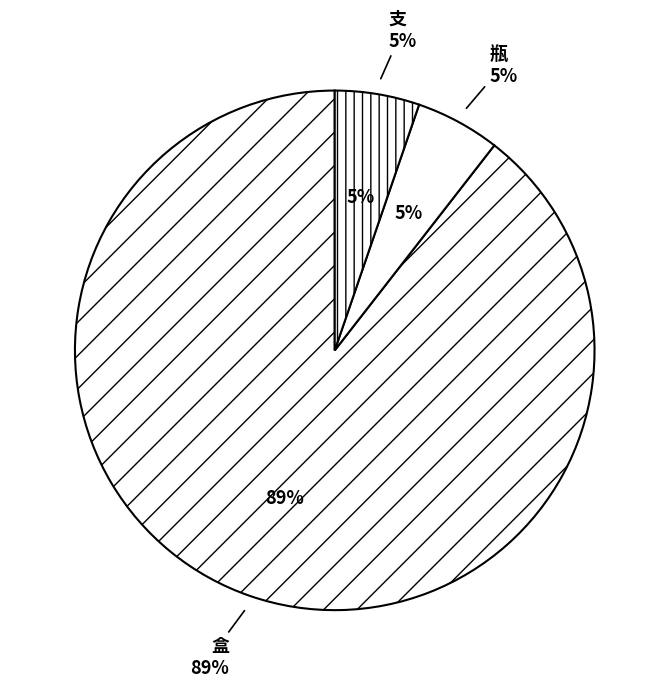

Is 盒 the majority of the pie?

Yes